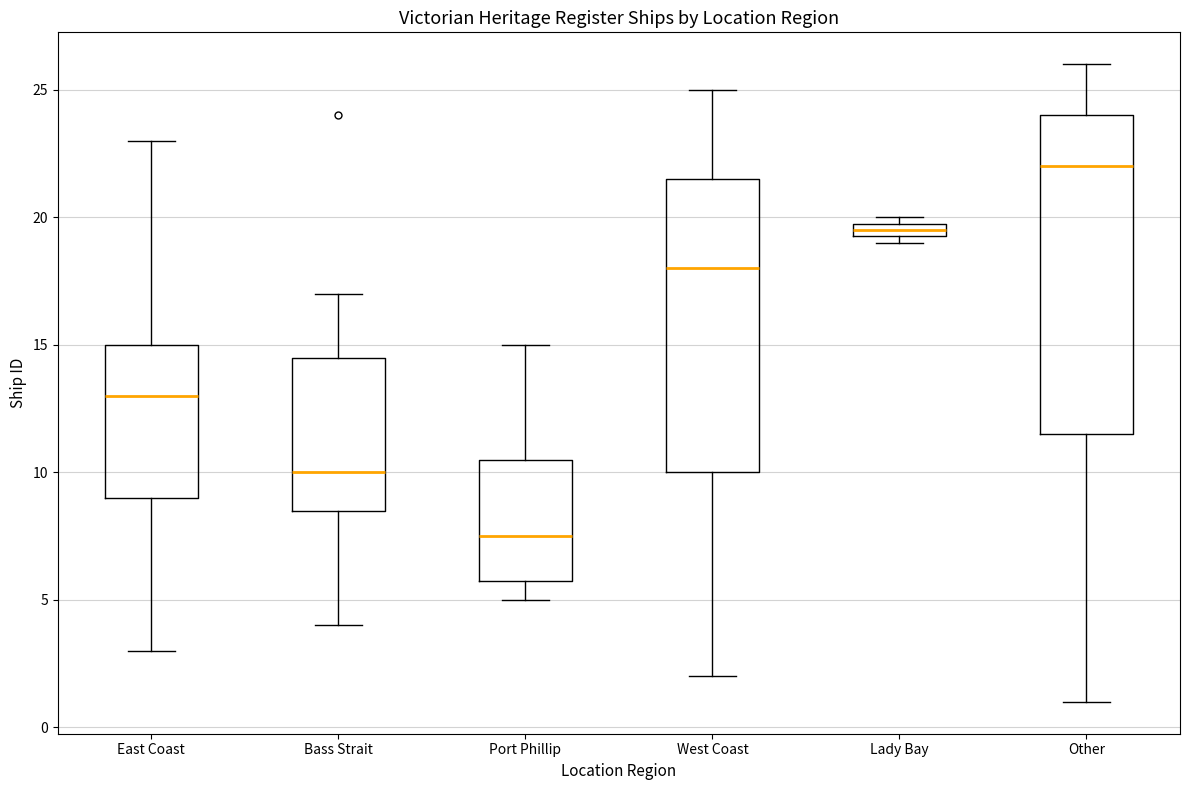

Which box has the highest median line?

Other